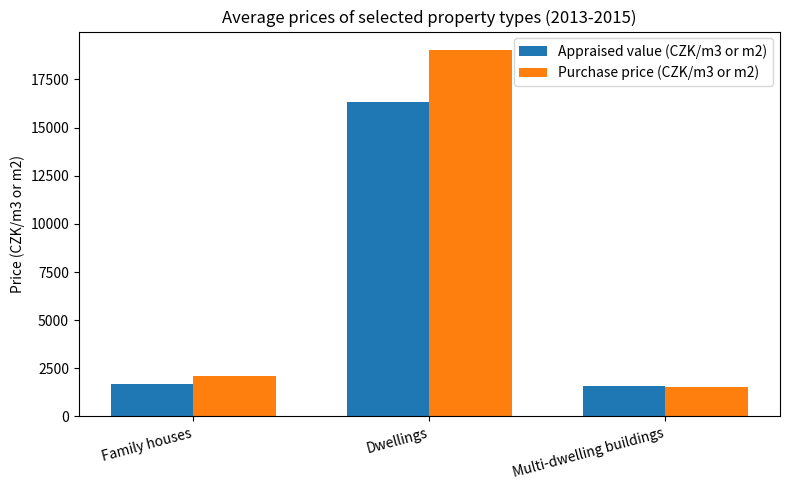

What is the greatest value displayed?

19034